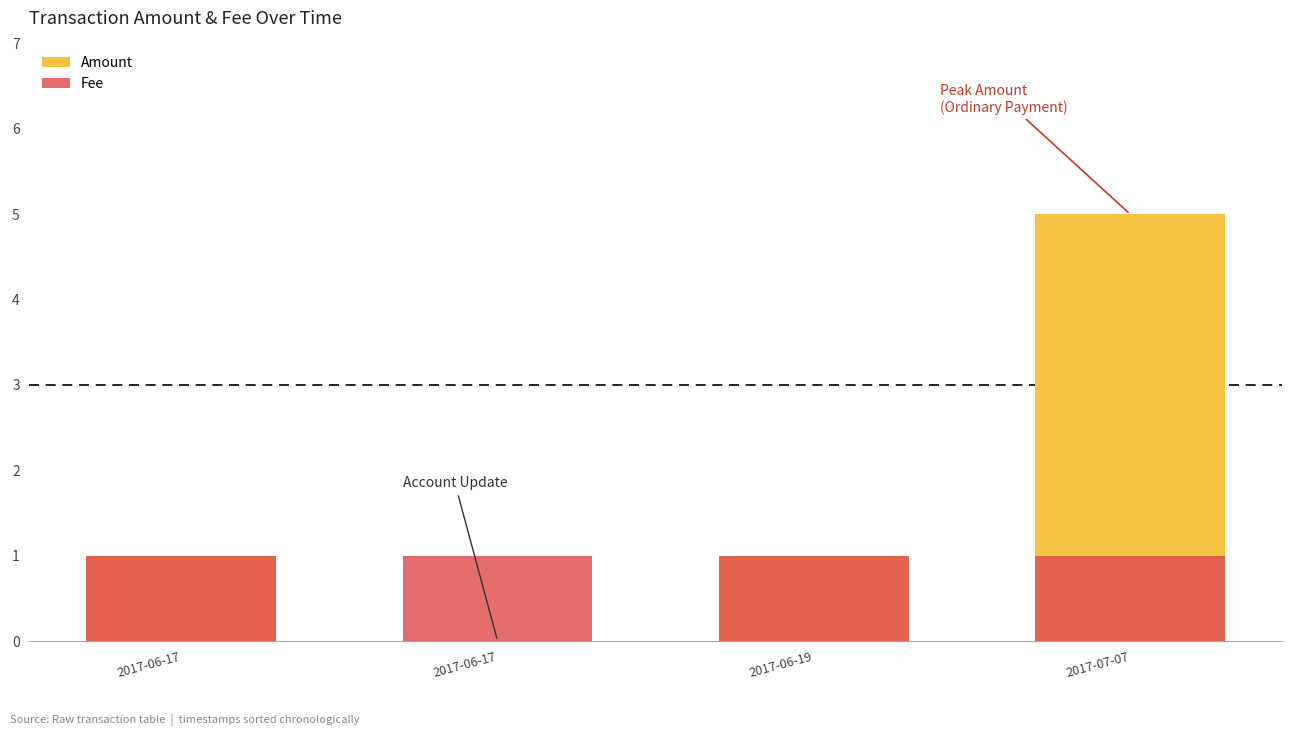

At which category is the sum across all series the highest?

2017-07-07